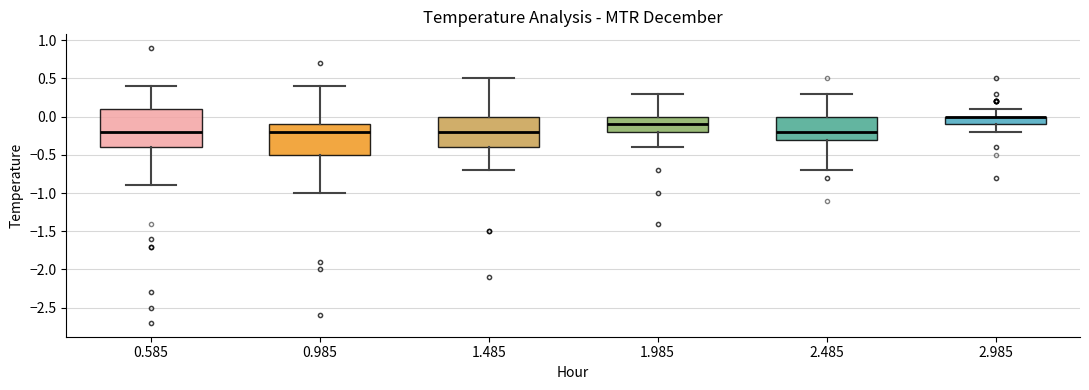

Where does the median line of the box at x = 1.485 sit on the y-axis? The values are not printed on the chart, so give them approximately, as read against the axis.

-0.2